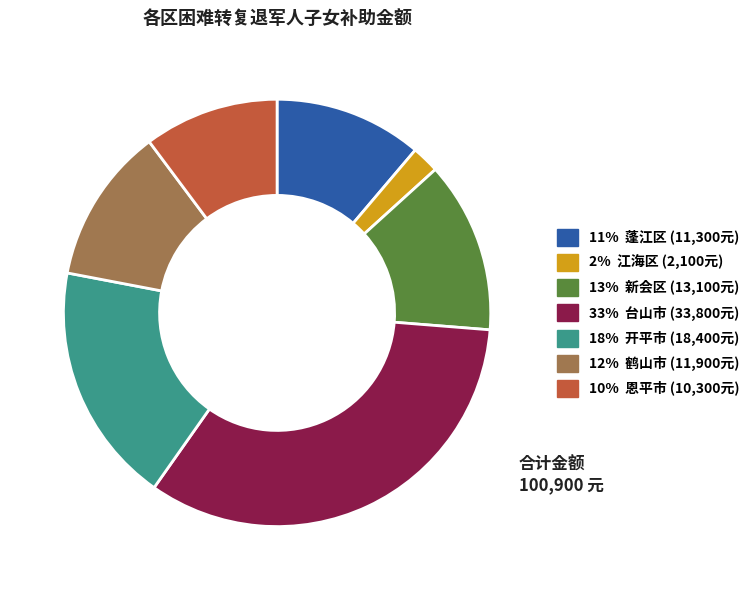

Is there a majority slice in this chart?

No